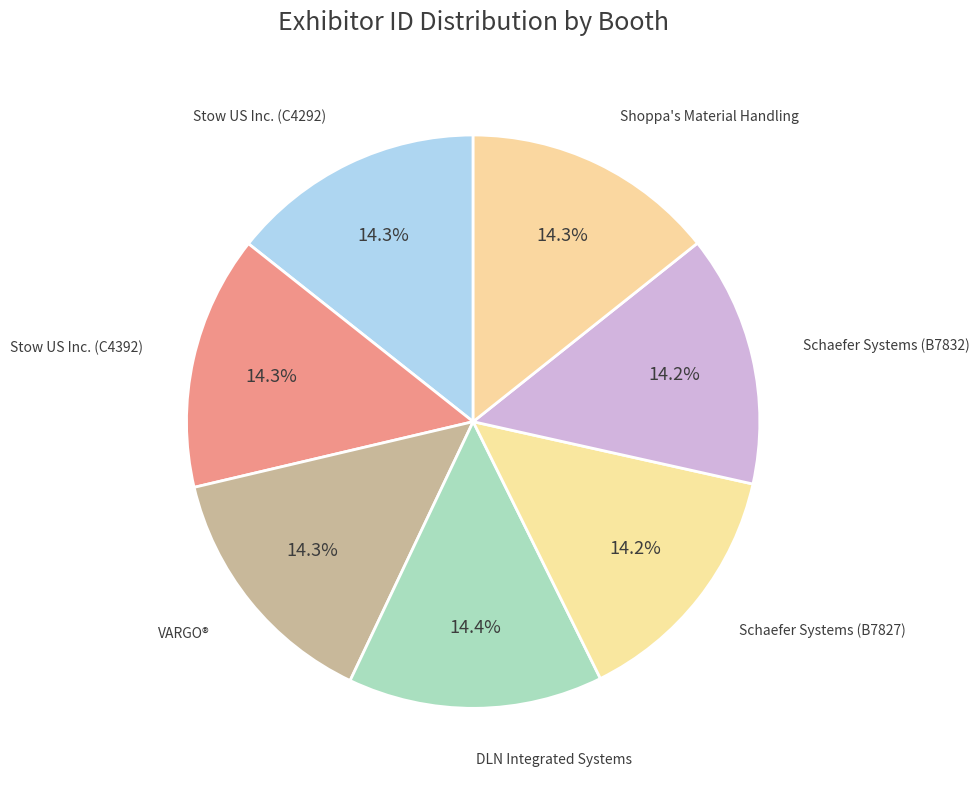

Rank the categories by value from lowest to highest.

Schaefer Systems (B7827), Schaefer Systems (B7832), VARGO®, Shoppa's Material Handling, Stow US Inc. (C4292), Stow US Inc. (C4392), DLN Integrated Systems